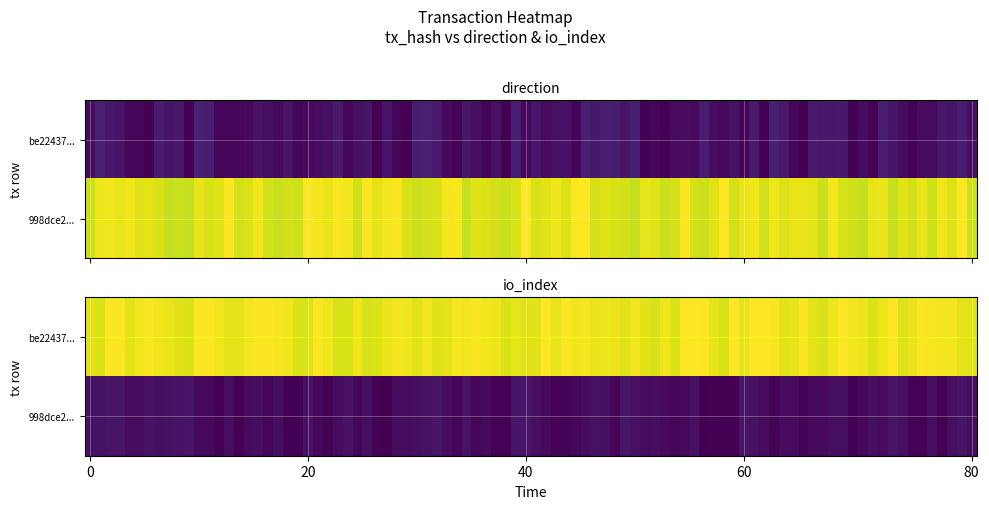

Which category has the highest value in the 998dce2a9fefb0dd1cedaba144721791a6cec42 series?

1